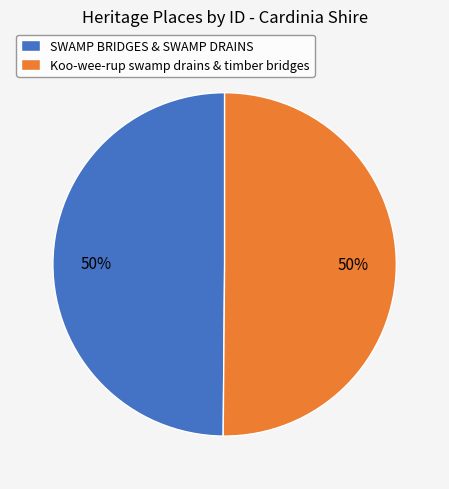

Count the number of slices in the pie.

2